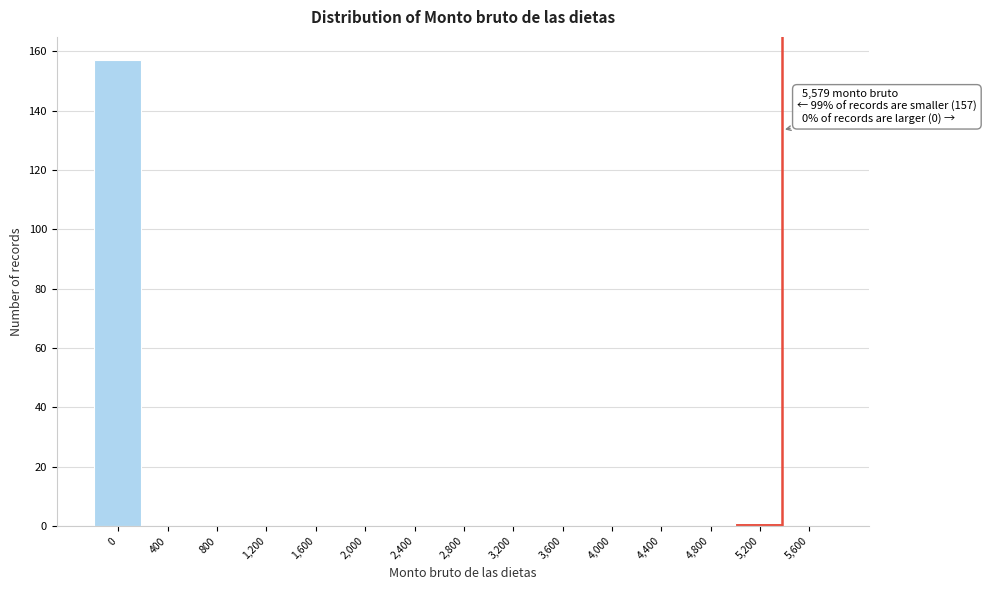

Reading left to right, extract all data points from this chart.

0=157	400=0	800=0	1,200=0	1,600=0	2,000=0	2,400=0	2,800=0	3,200=0	3,600=0	4,000=0	4,400=0	4,800=0	5,200=1	5,600=0